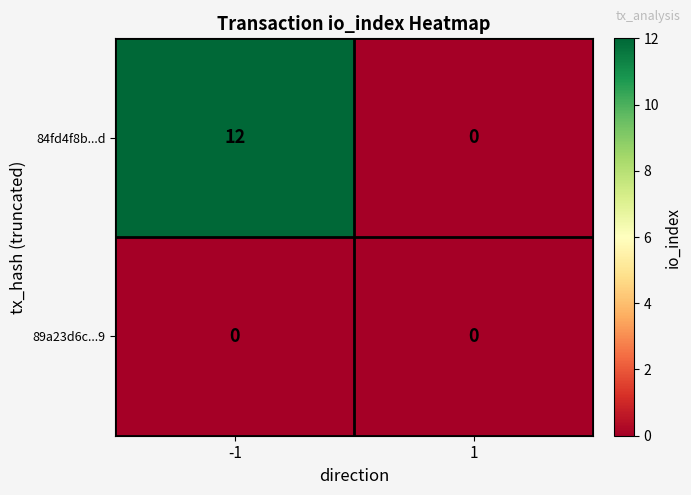

Reading left to right, list all the values displayed in this chart.

84fd4f8b...d: -1=12	1=0
89a23d6c...9: -1=0	1=0